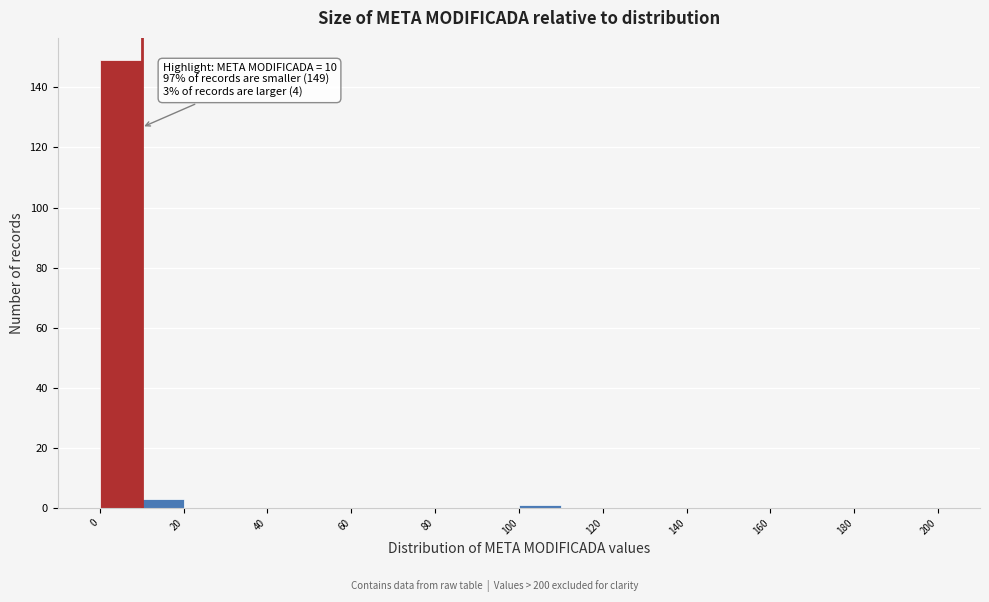

Which range on the x-axis has the tallest bar?

0 to 10